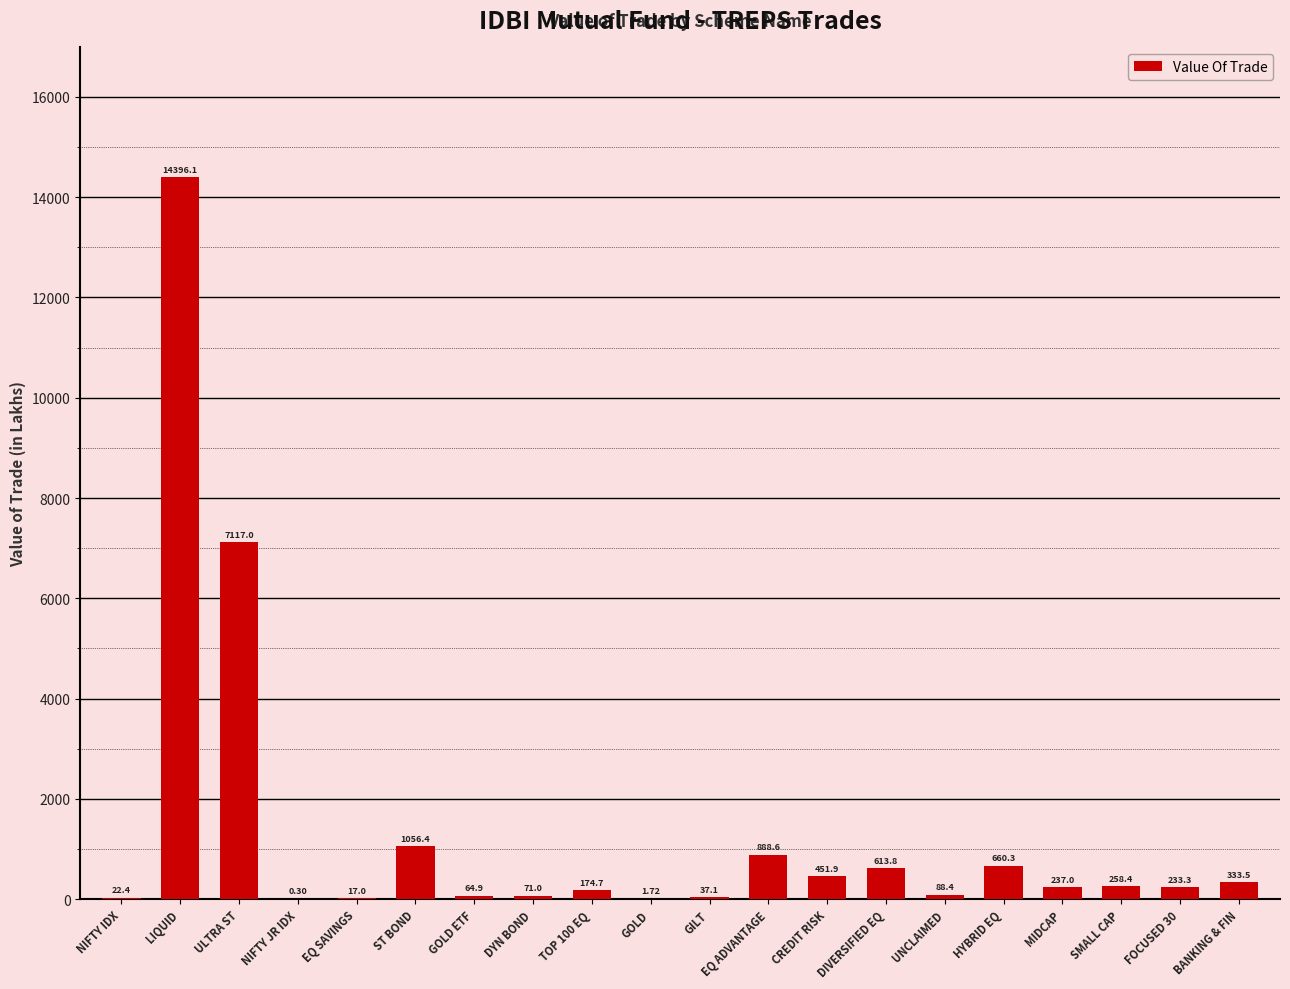

Between ULTRA ST and LIQUID, which is larger?

LIQUID